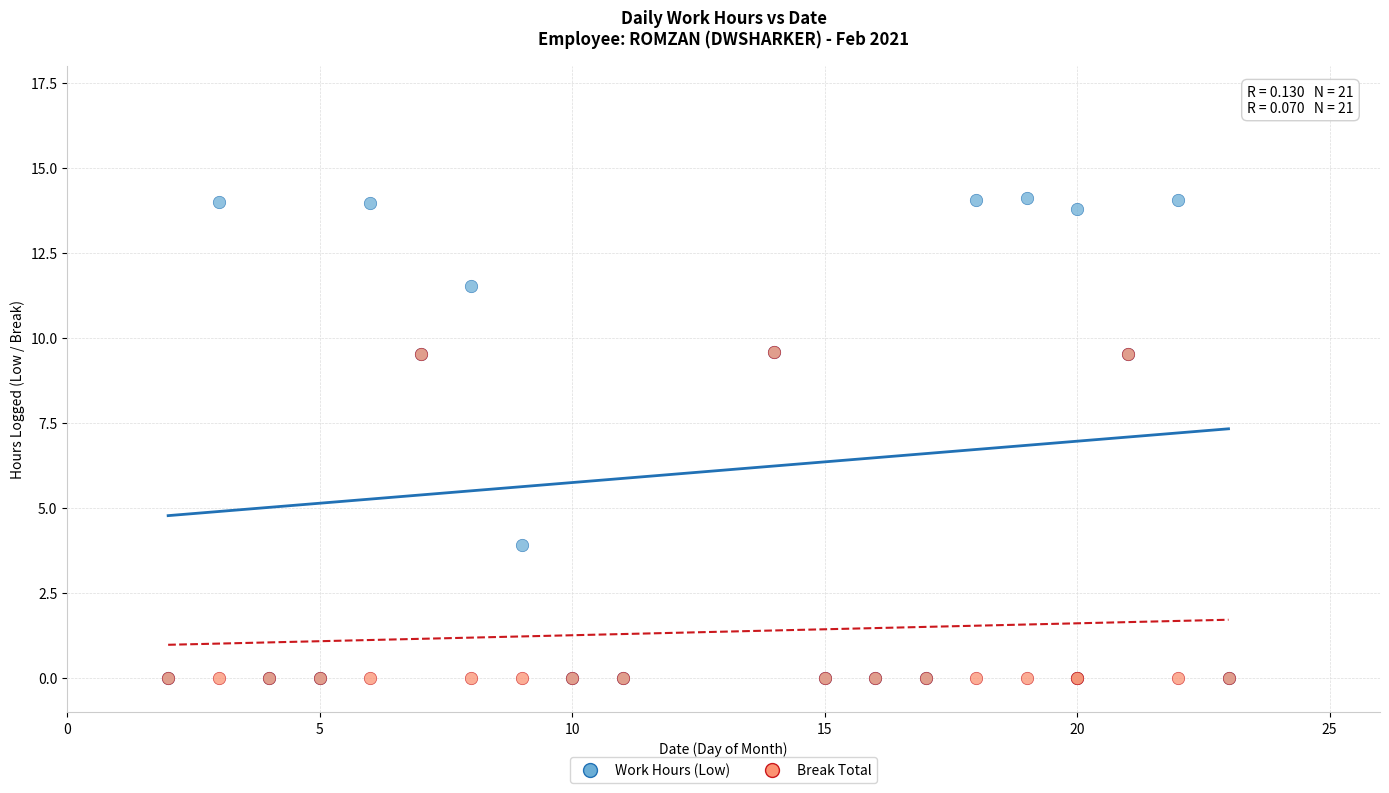

What are all the series names shown in the legend?

Work Hours (Low), Break Total